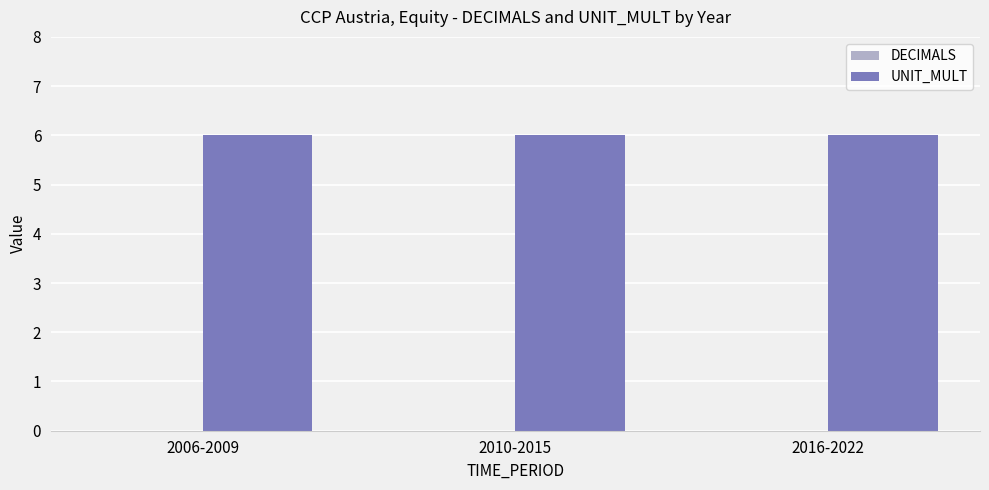

What position from the right is 2016-2022?

1